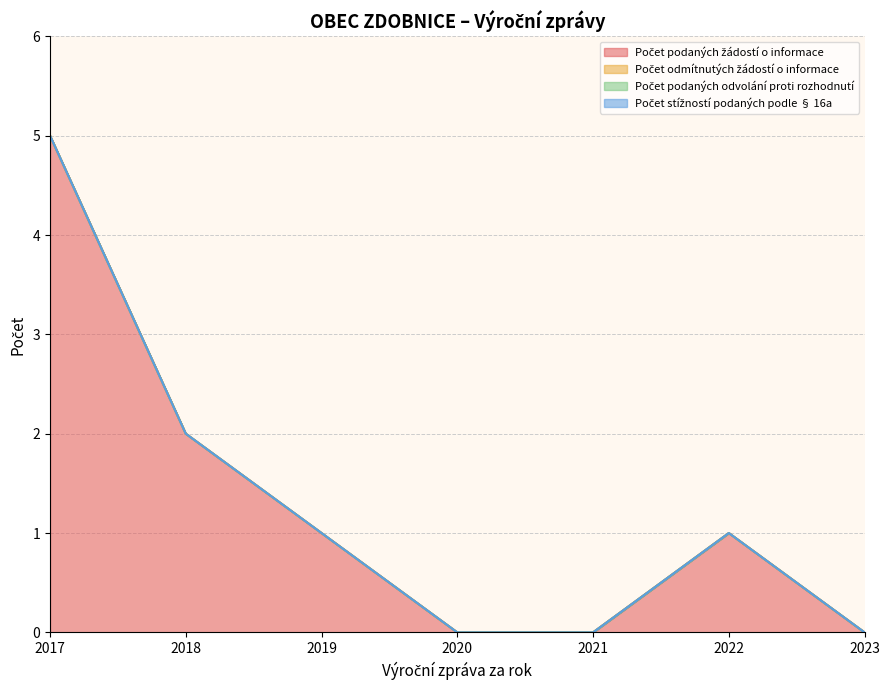

At which category is the sum across all series the highest?

2017